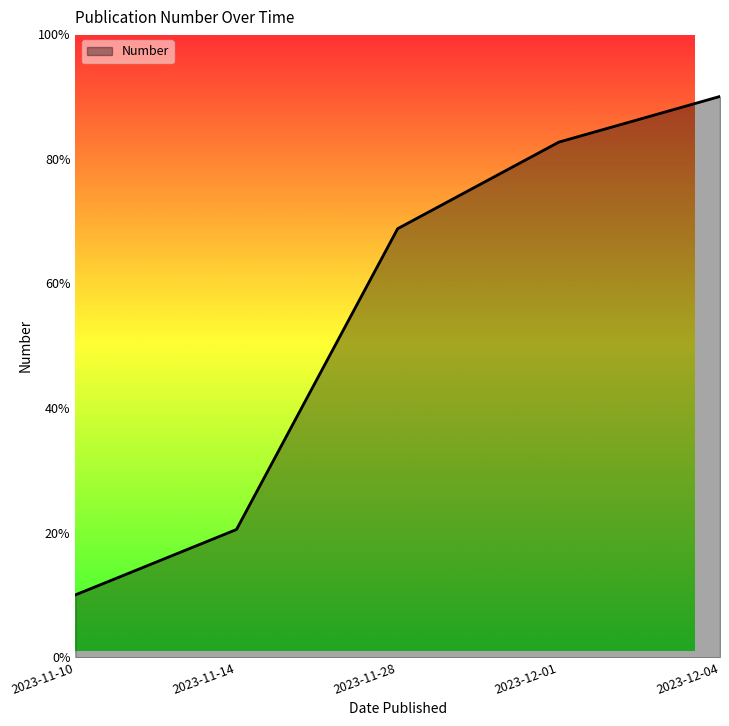

What is the sum of the values at 2023-11-10 and 2023-11-14?

0.3